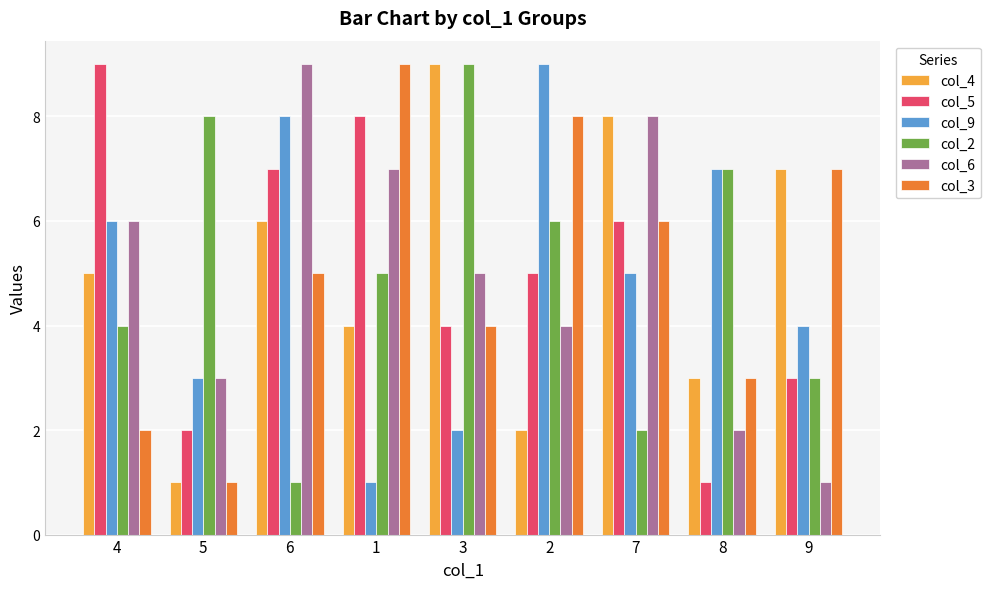

The value of col_6 at 6 is 5. True or false?

False